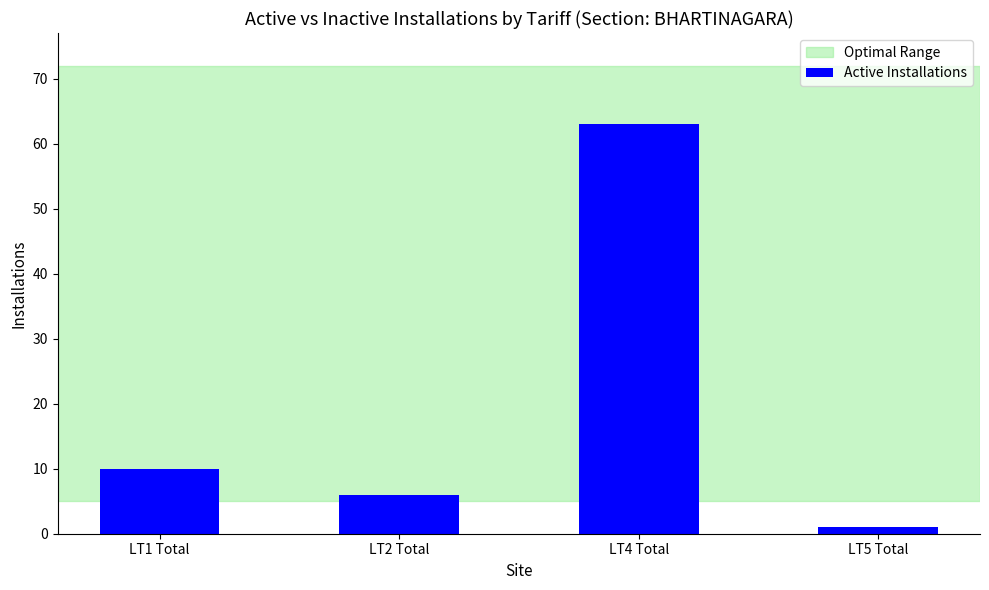

What is the change in value from LT1 Total to LT4 Total?

+53